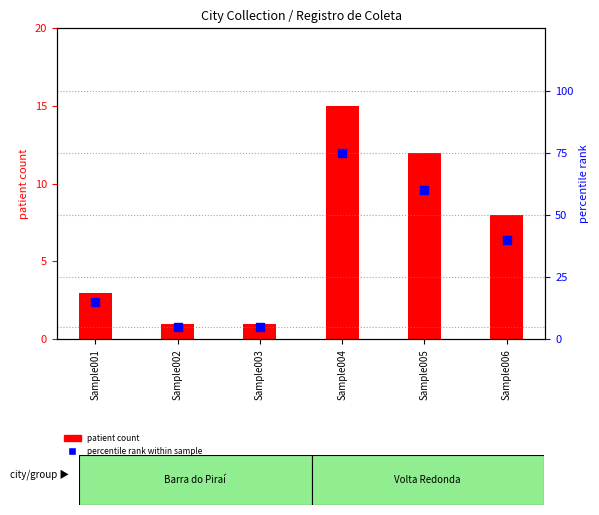

At how many categories does at least one series exceed 17?

3